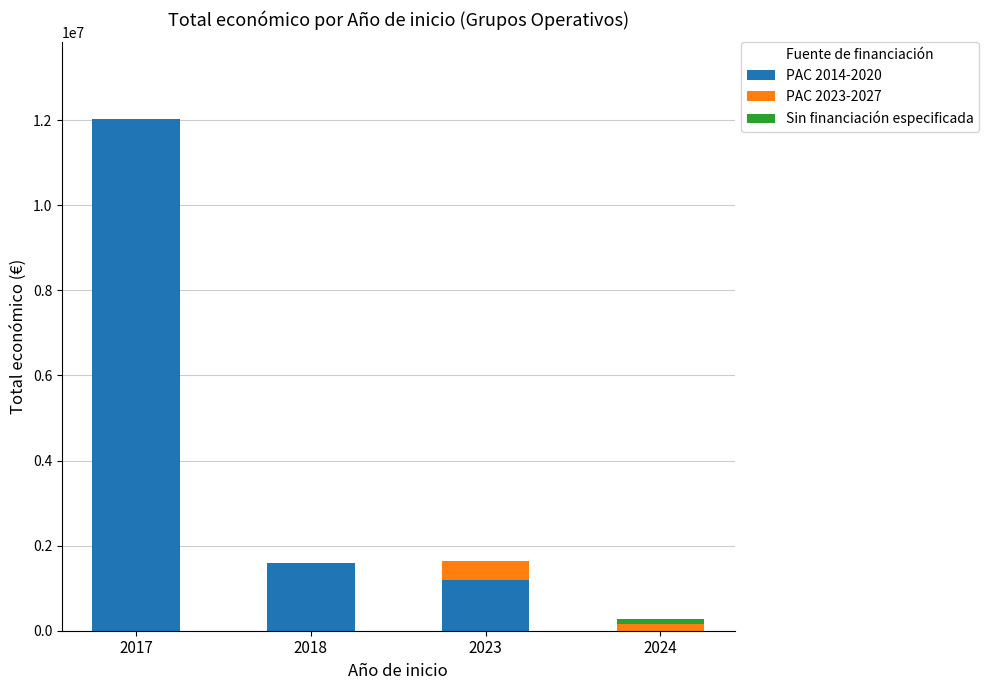

Count the number of data series in this chart.

3